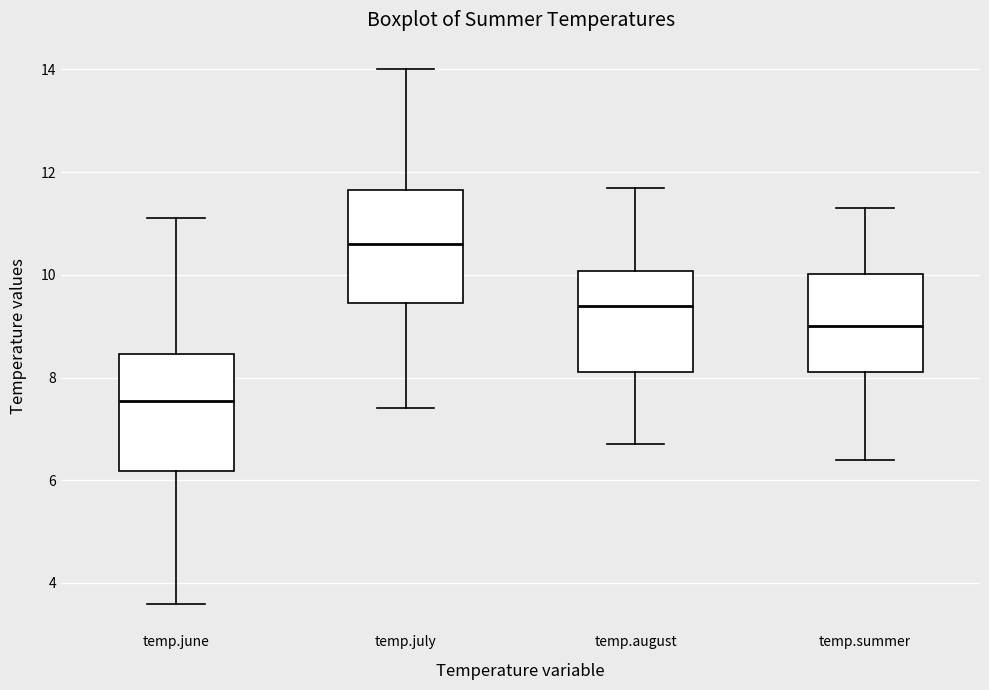

Where is the lower edge of the box for temp.june on the y-axis? The values are not printed on the chart, so give them approximately, as read against the axis.

6.2